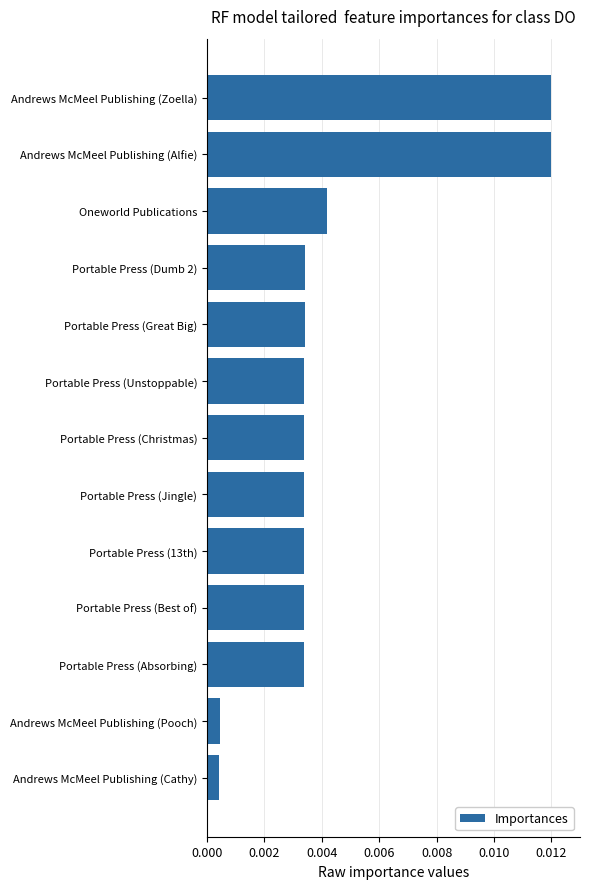

How many categories are shown in the chart?

13